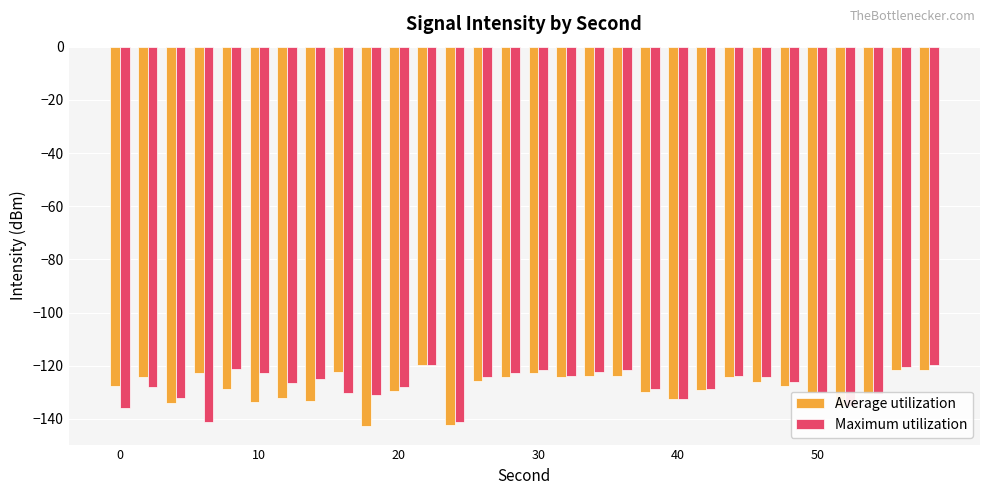

What is the sum of all Average utilization values?

-3845.9